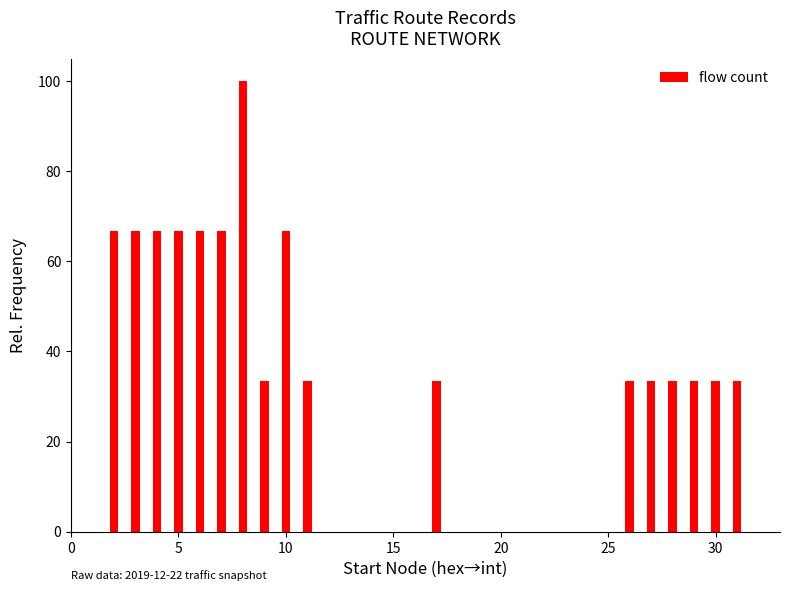

What is the smallest value displayed?

33.3